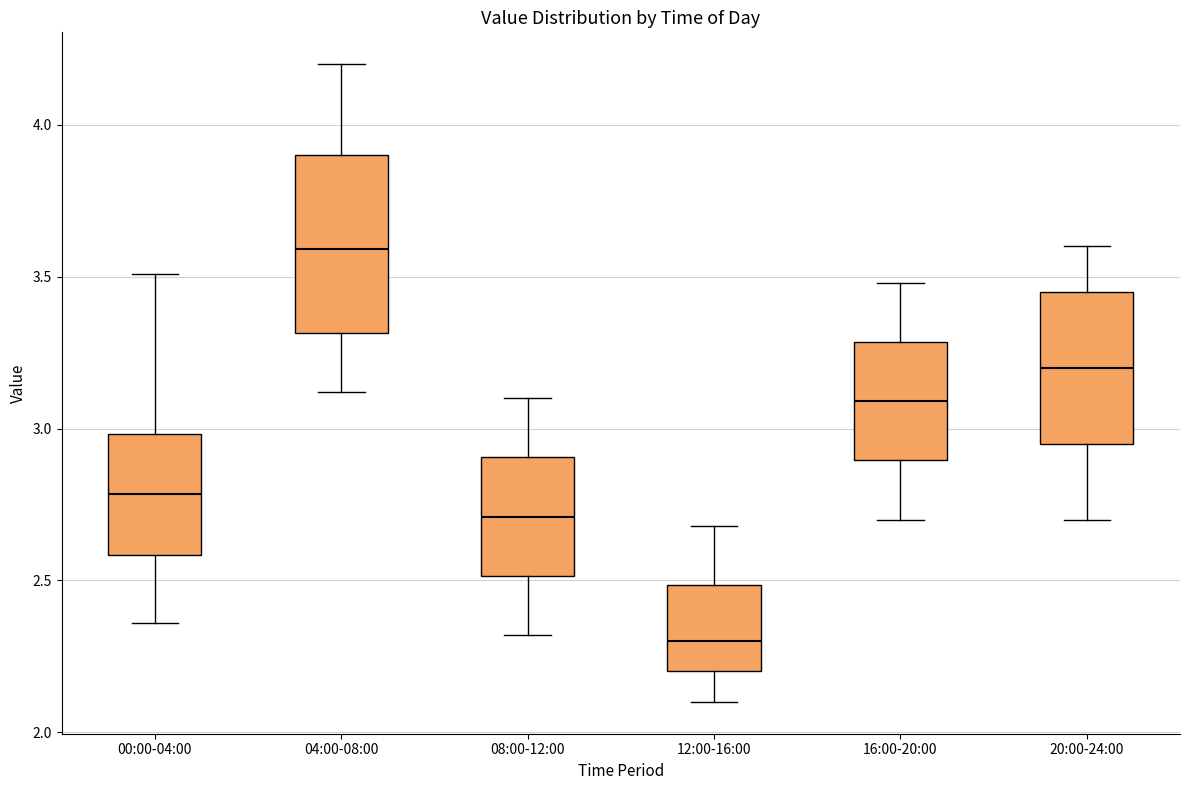

Where is the lower edge of the box for 12:00-16:00 on the y-axis? The values are not printed on the chart, so give them approximately, as read against the axis.

2.20